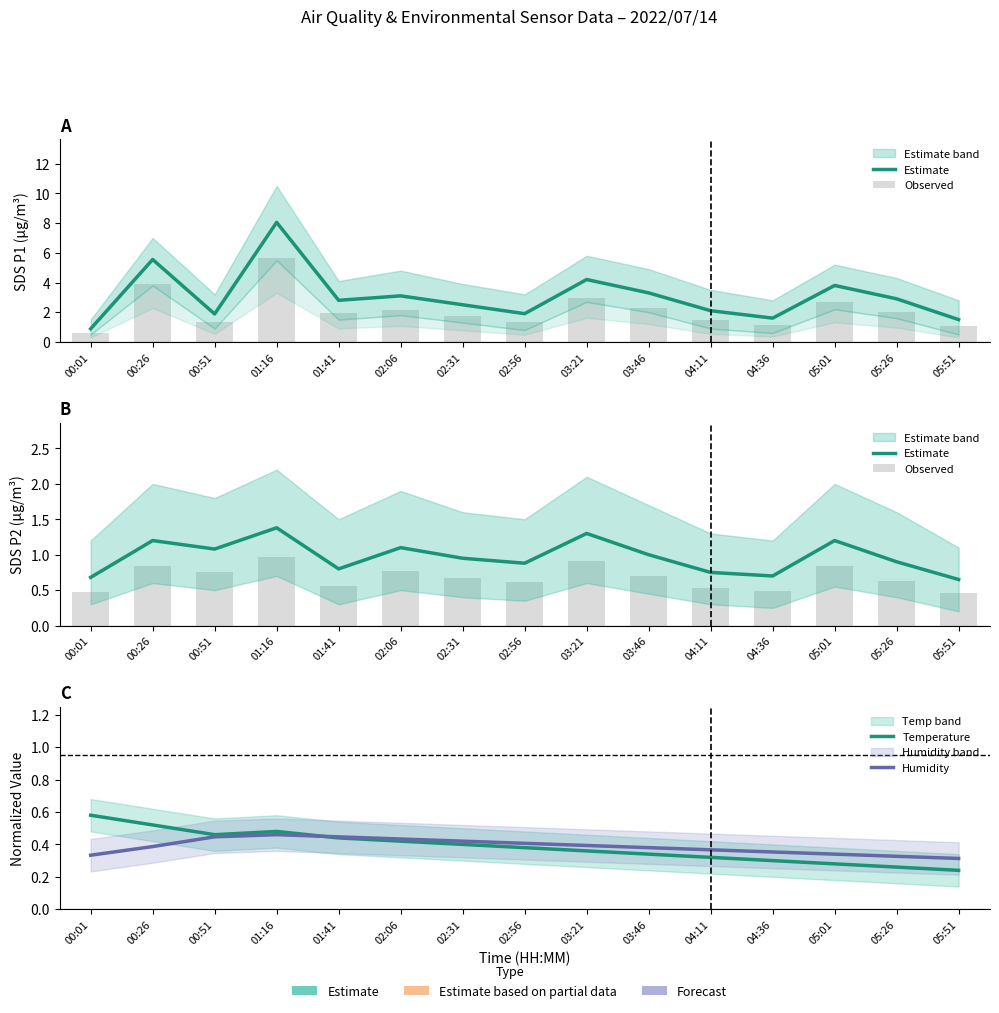

Count the Humidity values in the range 0 to 1.

15